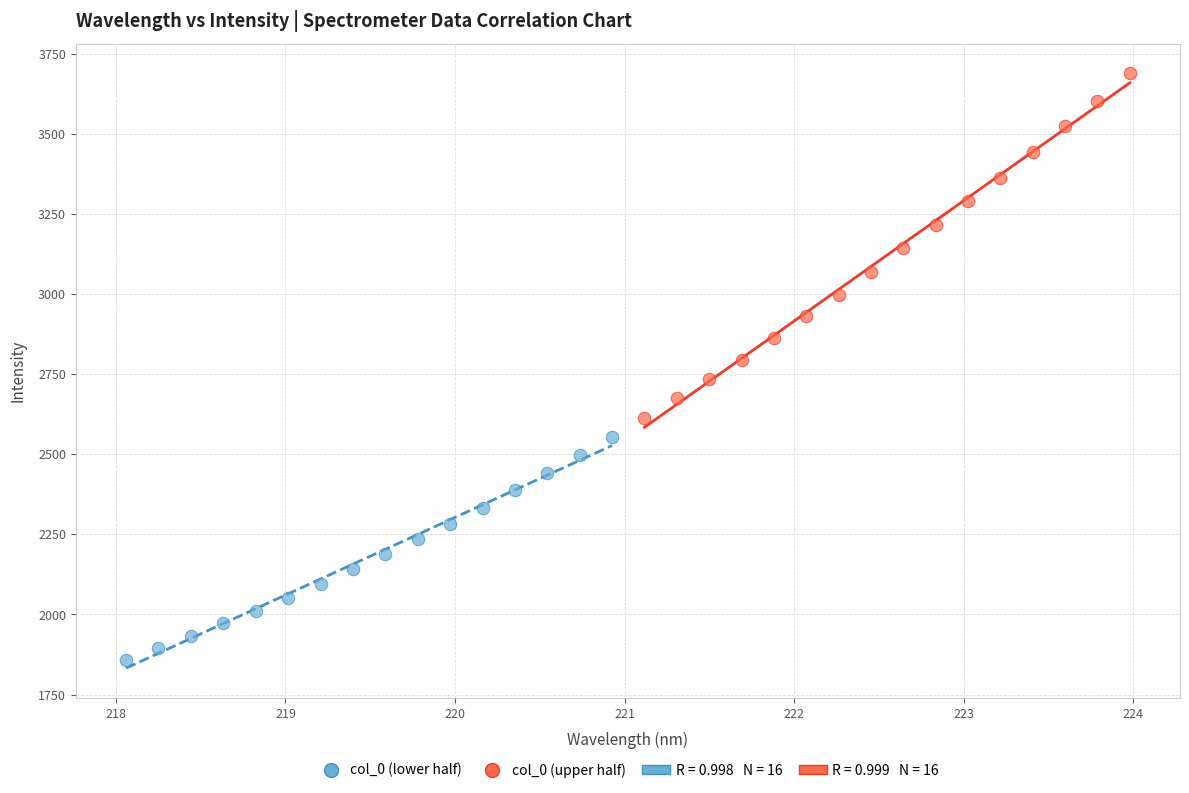

Which series contains the highest Y value?

col_0 (upper half)